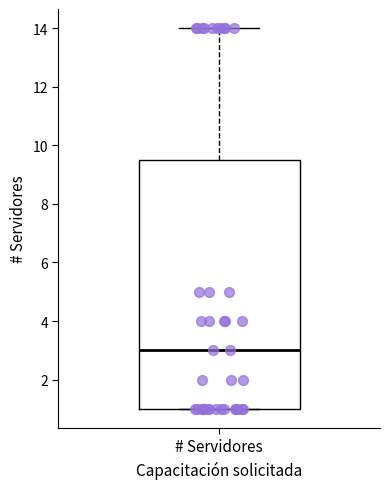

Transcribe this box plot: give where the median line is, the range the box spans, and where the two whiskers end, as read against the y-axis. The values are not printed on the chart, so give them approximately, as read against the axis.

median 3.0, box 1.0 to 9.6, whiskers 1.0 to 14.0